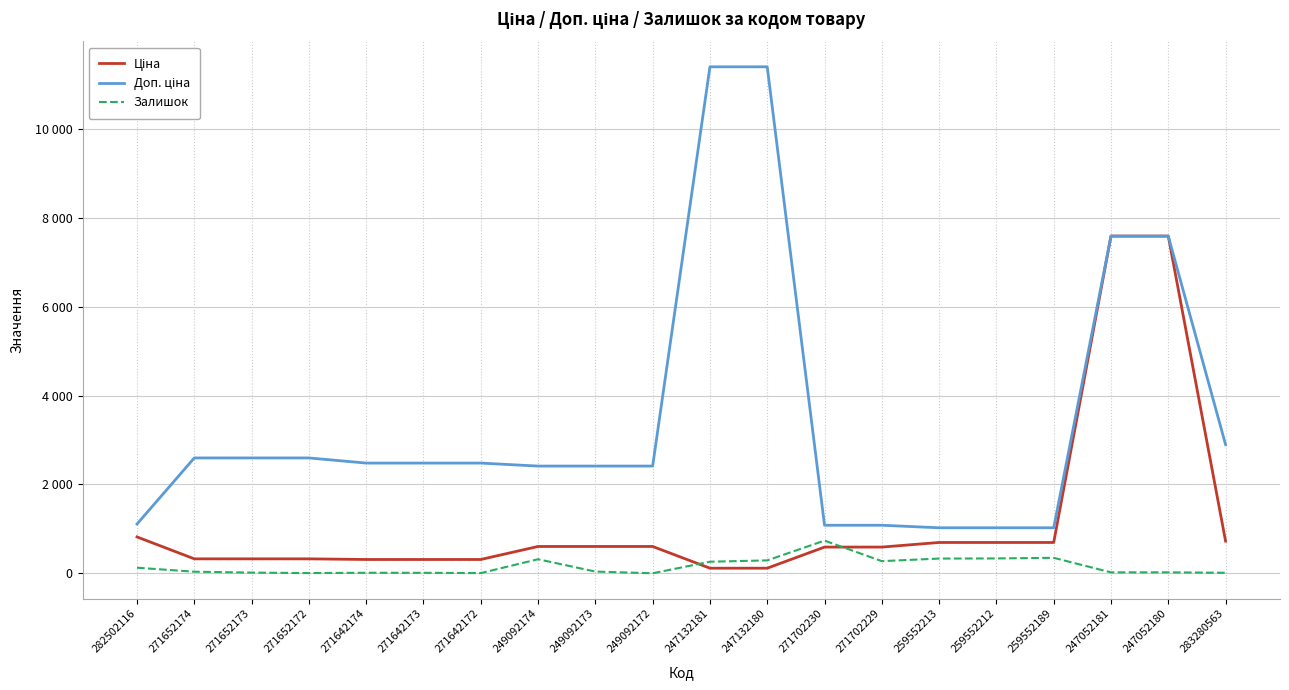

Is this an area chart (filled region under the line)?

No